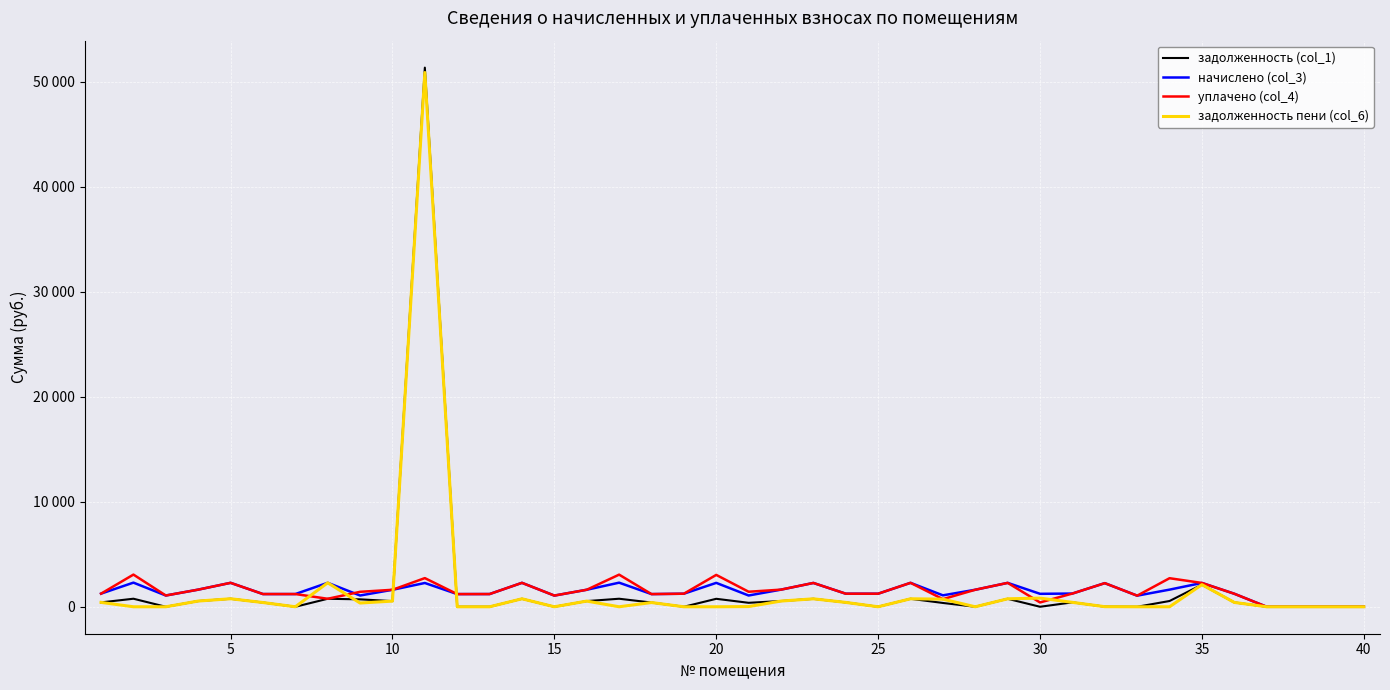

In задолженность (col_1), how many points are higher than both neighbors (excluding endpoints)?

12